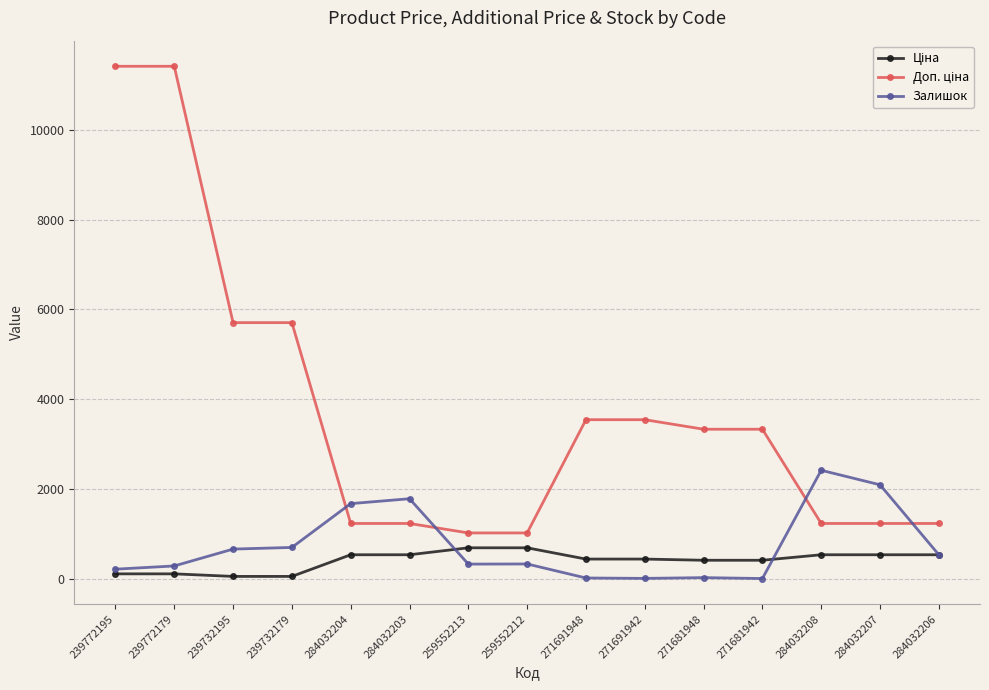

What is the difference between the highest and lowest values at 271691942?

3532.0